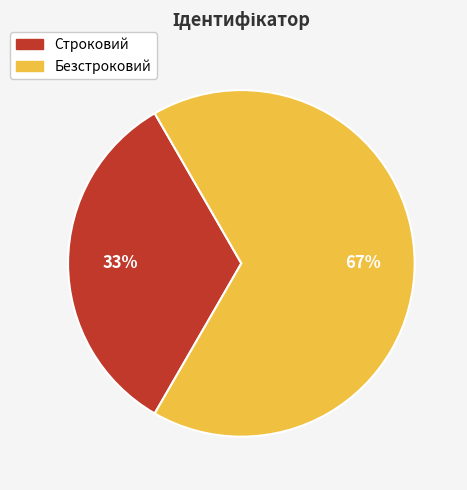

To the nearest percent, what is the average slice percentage?

50%